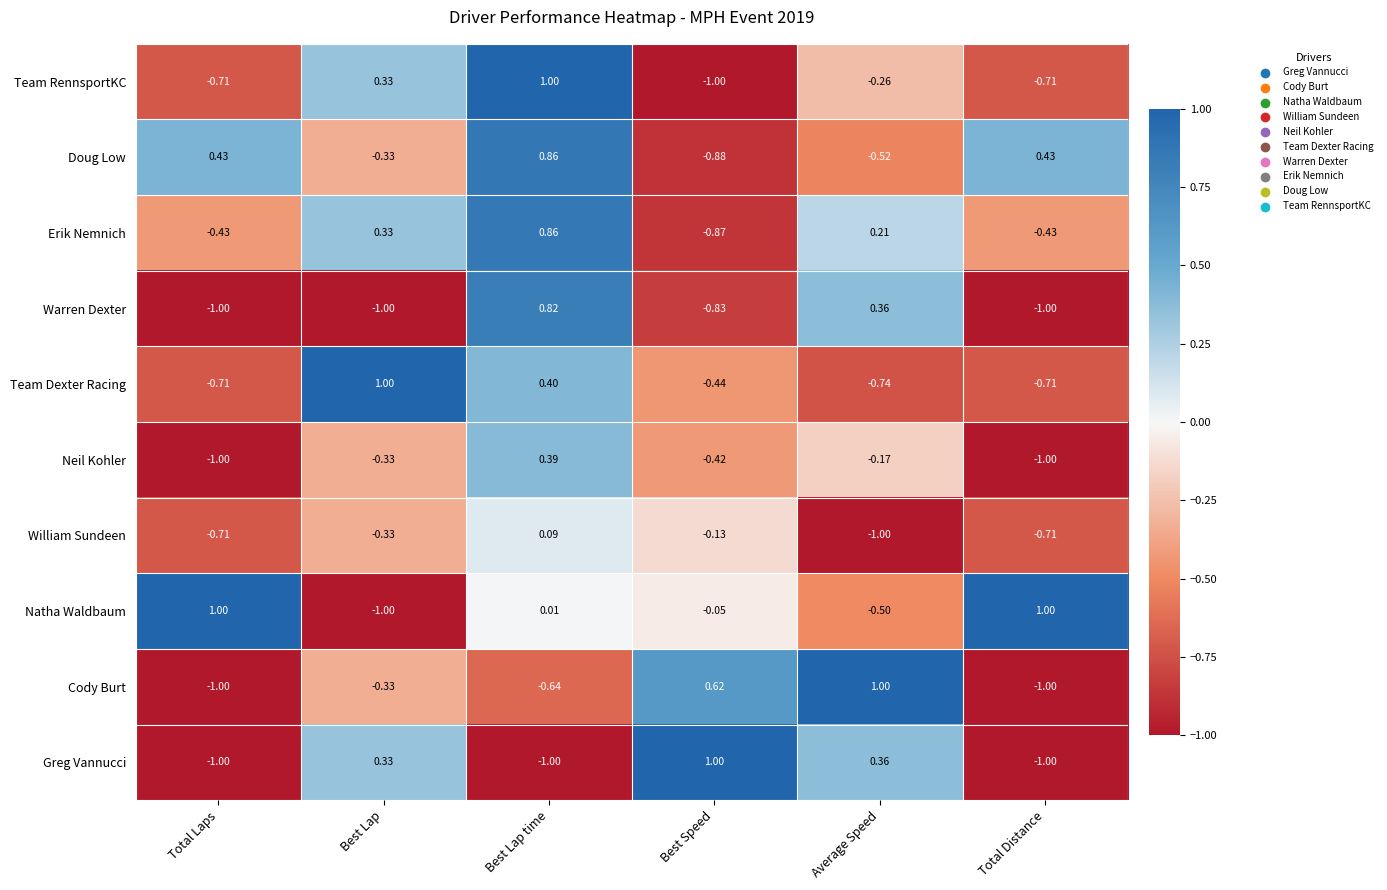

Is the value of William Sundeen at Best Lap greater than the value of Neil Kohler at Best Lap time?

No